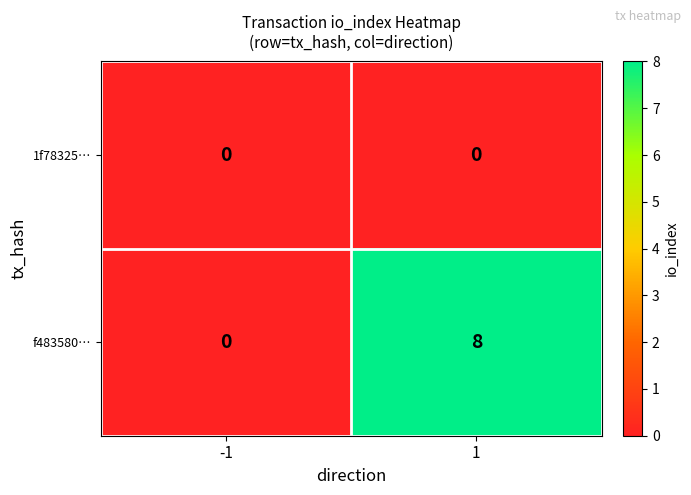

List the labels in order of f483580… value, largest first.

1, -1